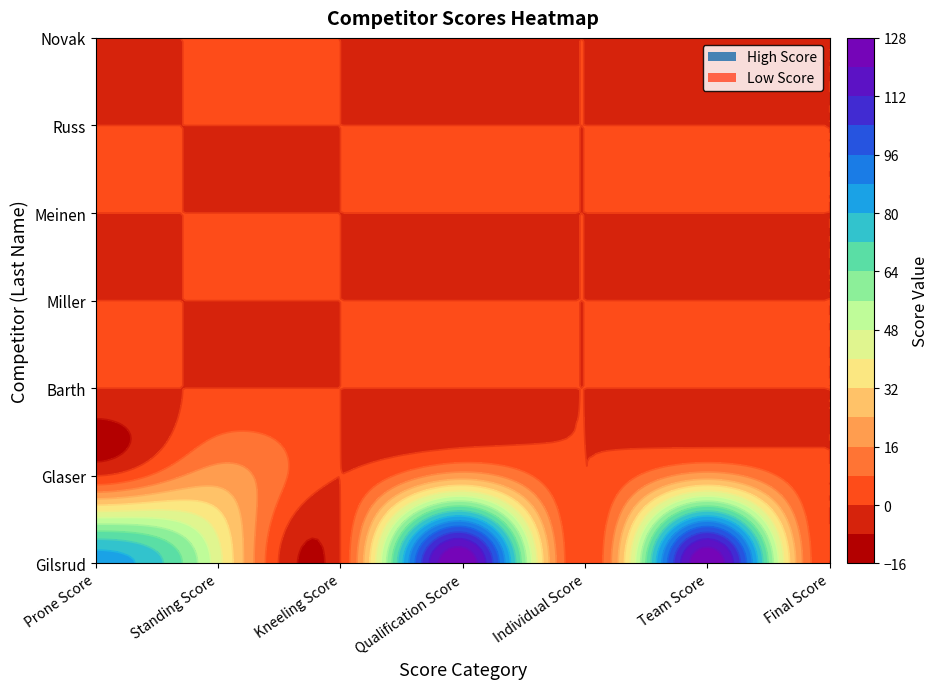

Which series has the largest range (max minus min)?

Gilsrud